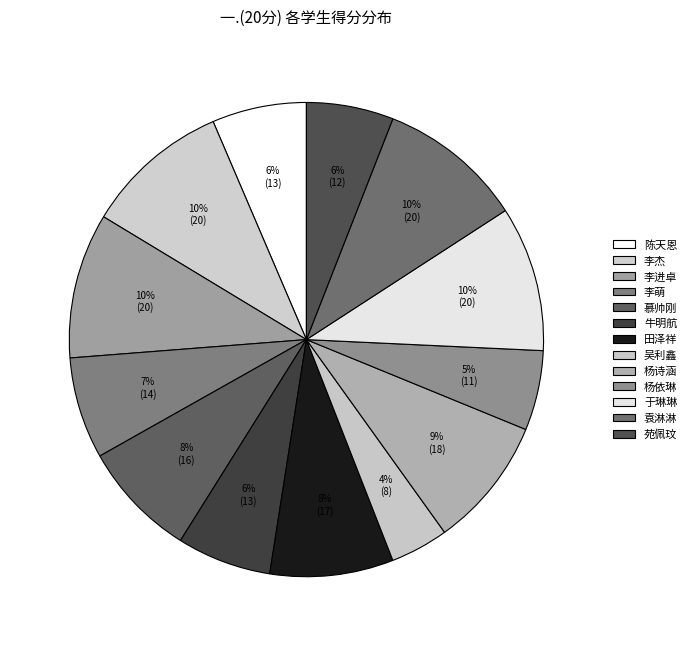

How many slices are in this pie chart?

13